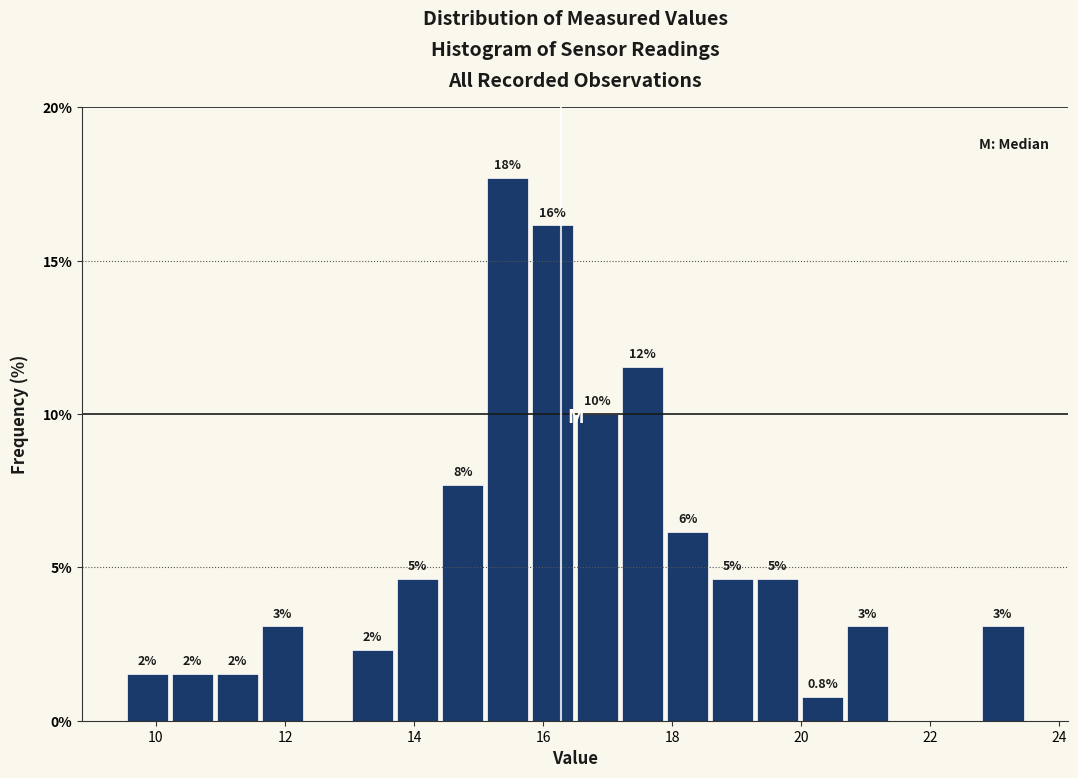

Around what value on the x-axis is the tallest bar? Give the approximate position of its centre, as read against the axis.

15.4